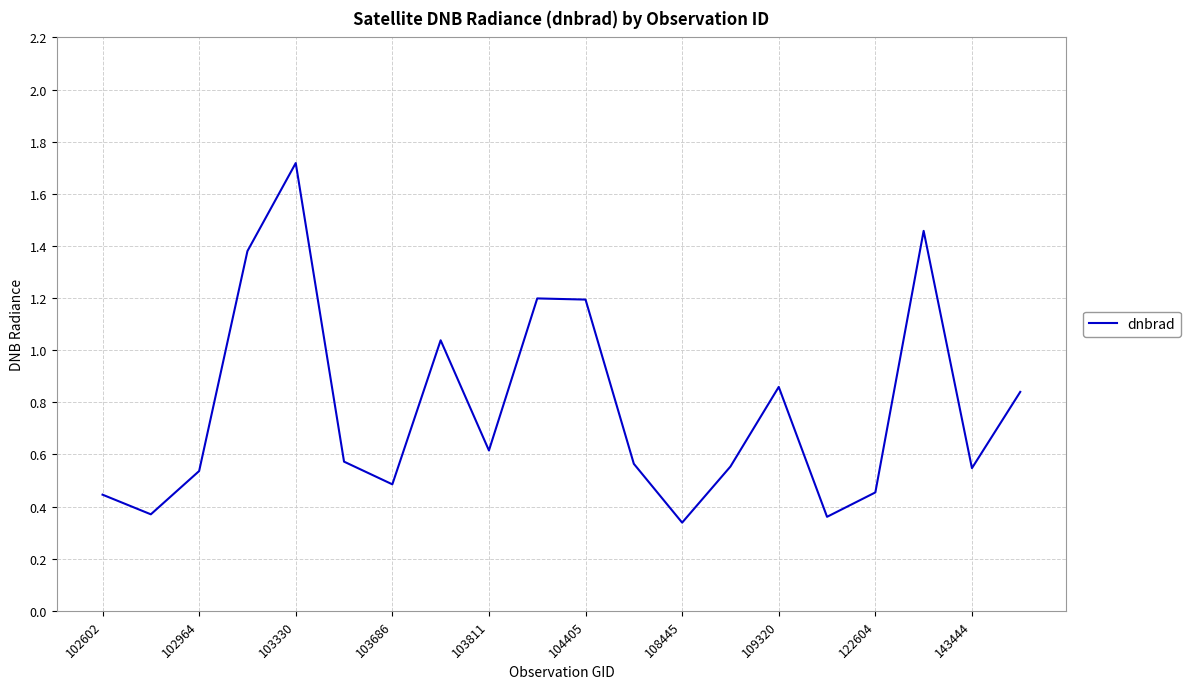

What is the greatest value displayed?

1.7